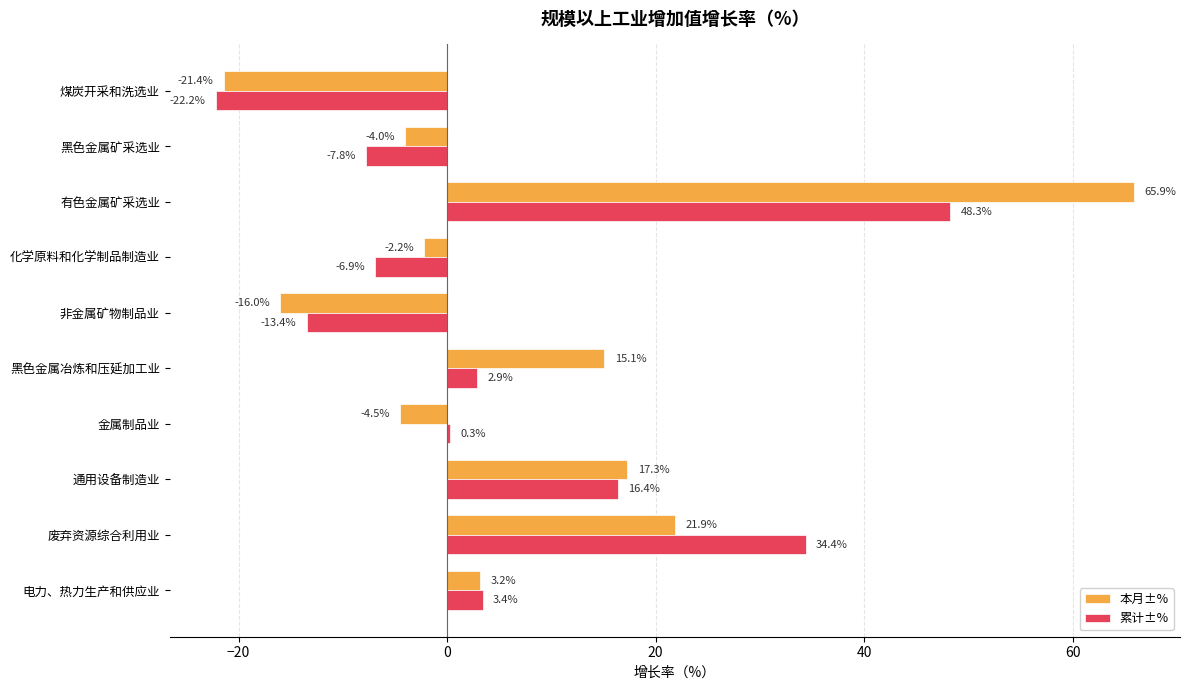

Is it true that 累计±% equals 11.9 at 有色金属矿采选业?

False